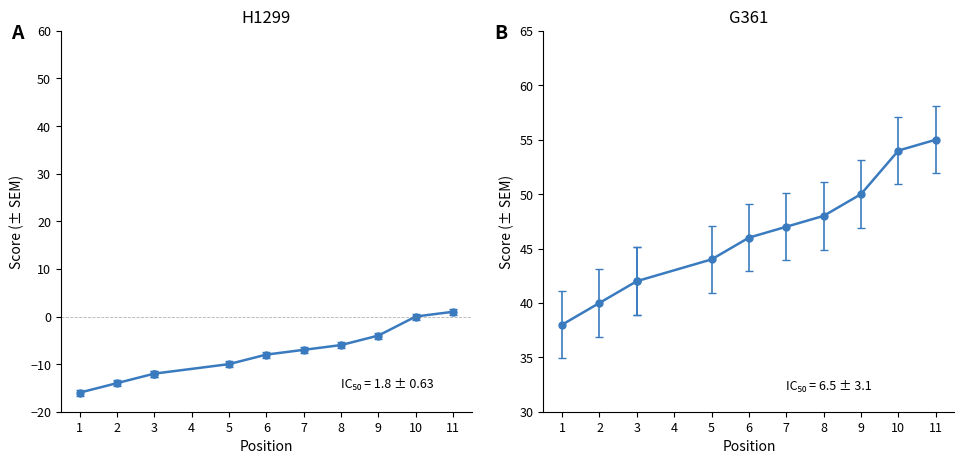

What is the sum of the event_relative_score values at 2 and 7?

-21